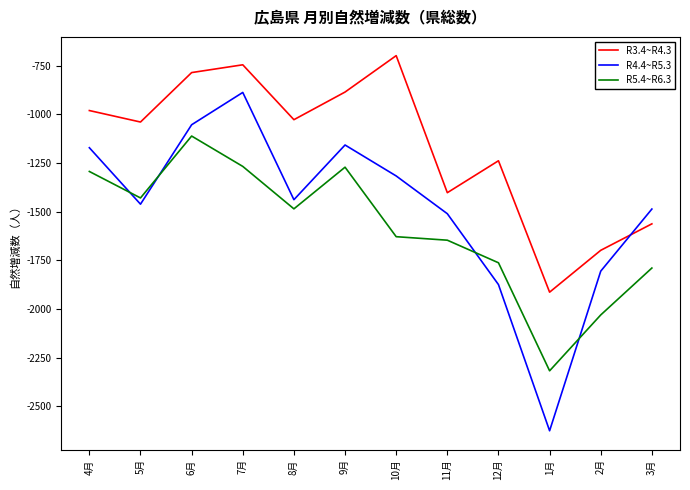

What is the minimum value for R3.4~R4.3?

-1913